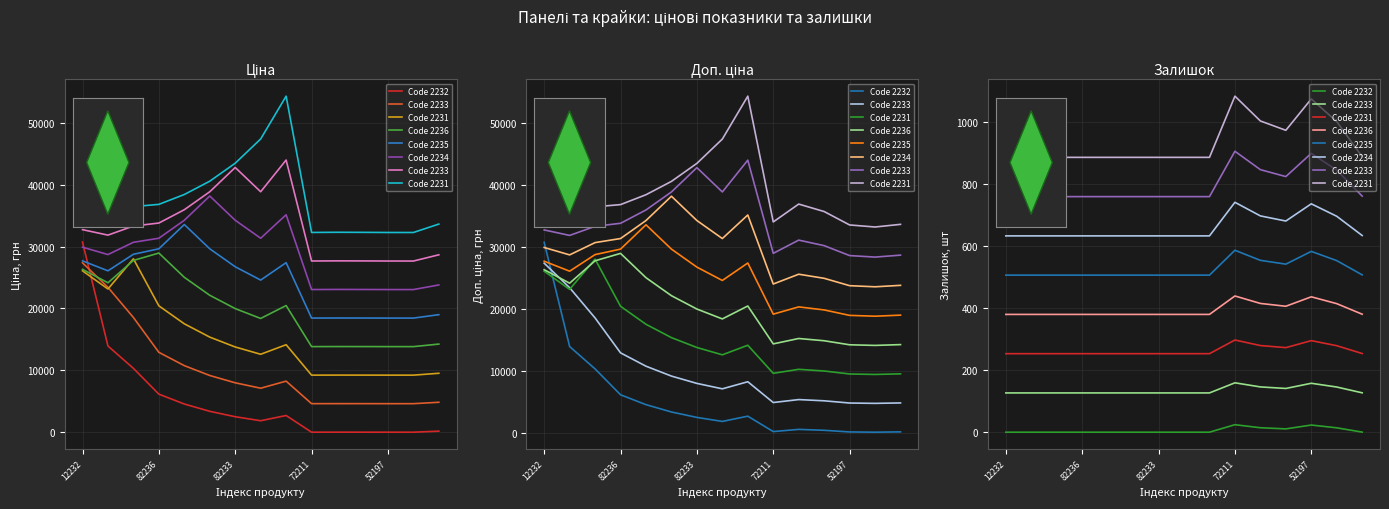

List the series in order of their peak value, highest first.

Code 2231, Code 2233, Code 2234, Code 2235, Code 2236, Code 2232